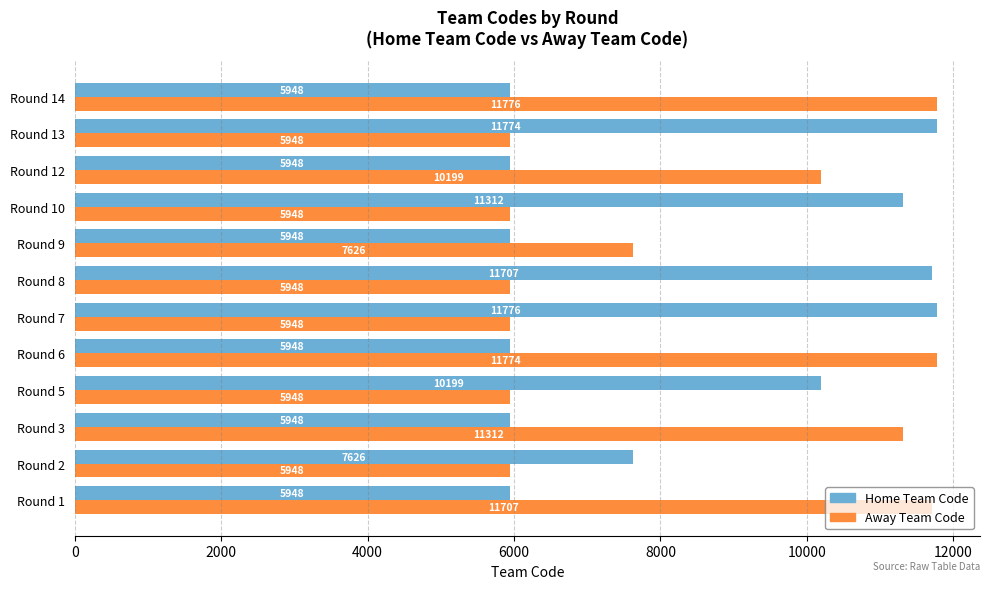

What is the sum of all Home Team Code values?

100082